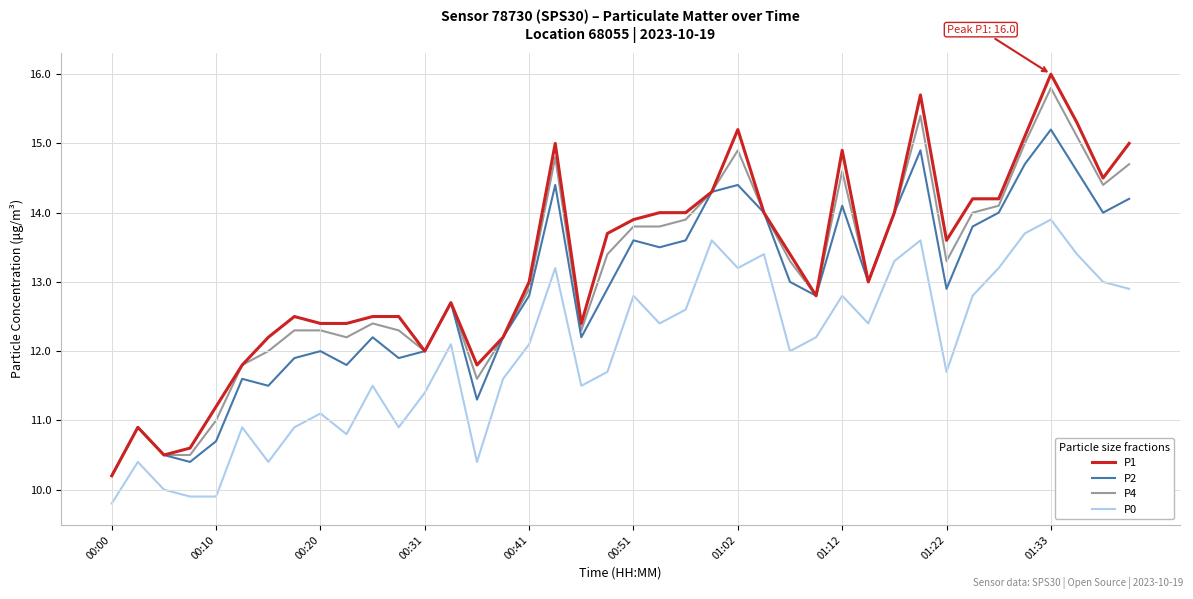

Which series has the largest range (max minus min)?

P1